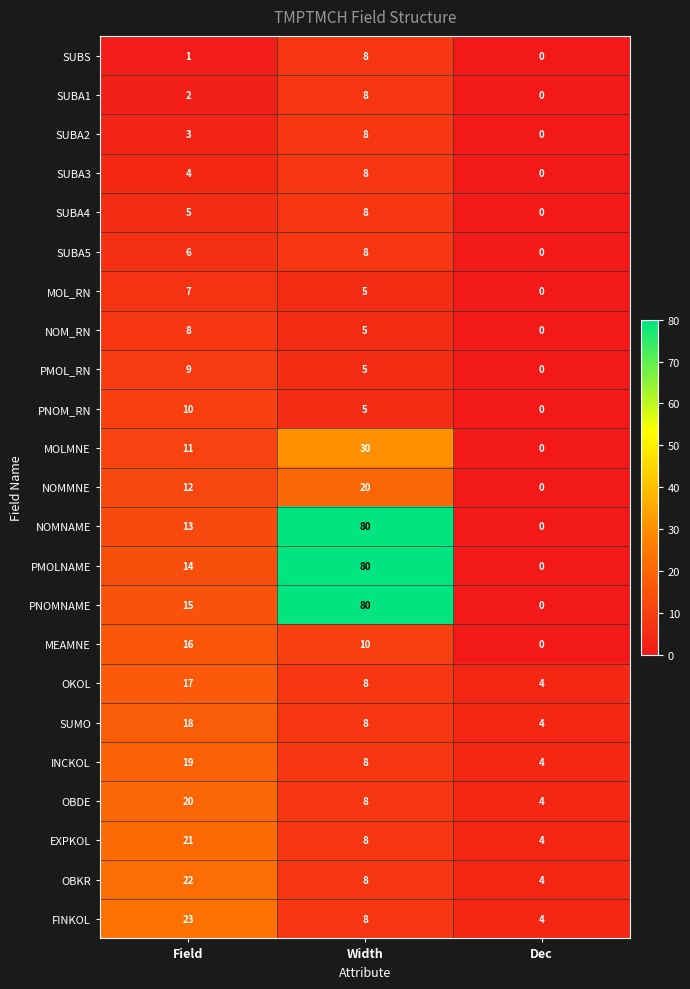

Which series changed the most between Field and Width?

NOMNAME